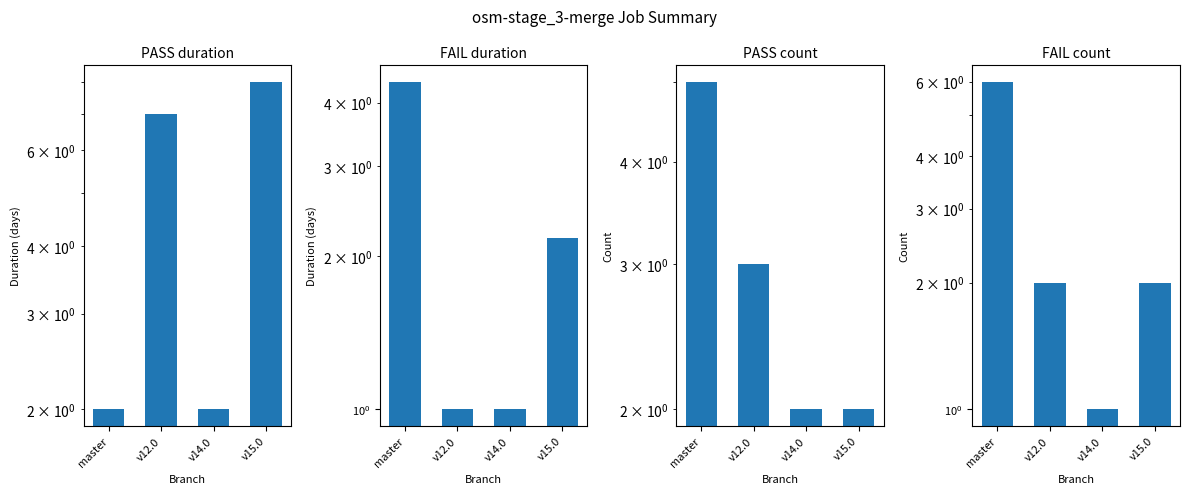

Reading left to right, what are all the values shown in this chart?

PASS_duration: master=2.0	v12.0=7.0	v14.0=2.0	v15.0=8.0
FAIL_duration: master=4.4	v12.0=1.0	v14.0=1.0	v15.0=2.2
PASS_count: master=5.0	v12.0=3.0	v14.0=2.0	v15.0=2.0
FAIL_count: master=6.0	v12.0=2.0	v14.0=1.0	v15.0=2.0